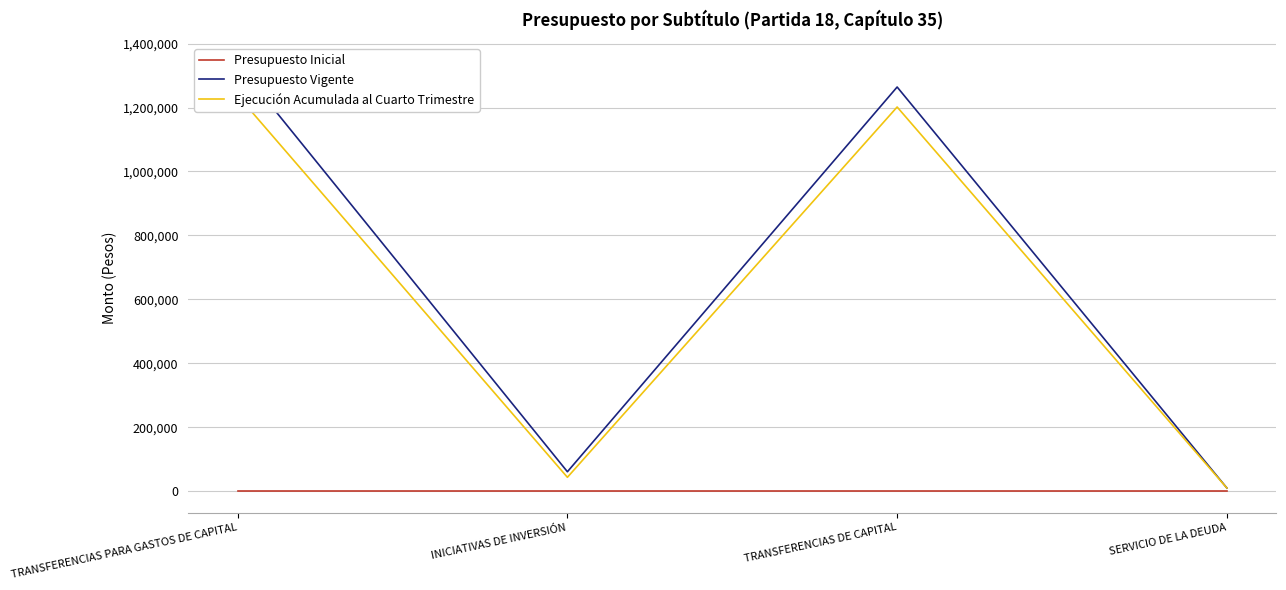

How many lines are shown in the chart?

3